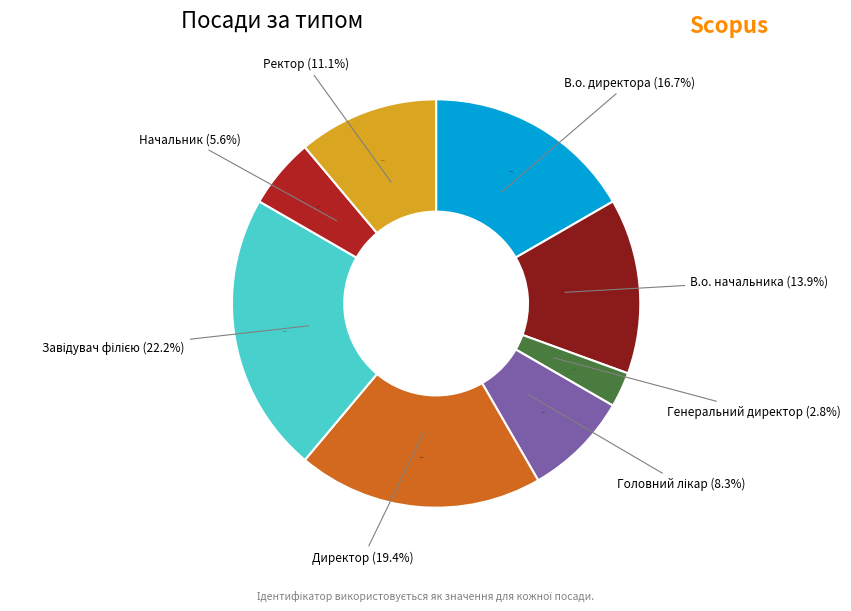

Is Головний лікар the majority of the pie?

No